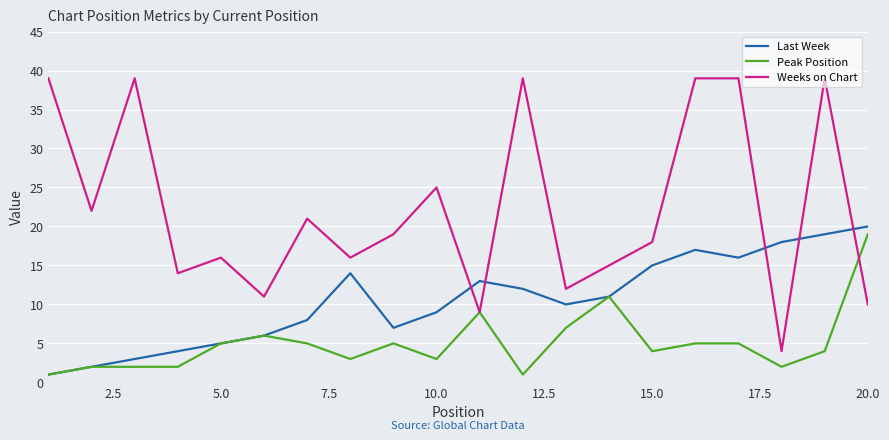

Which series has the largest total across all categories?

Weeks on Chart